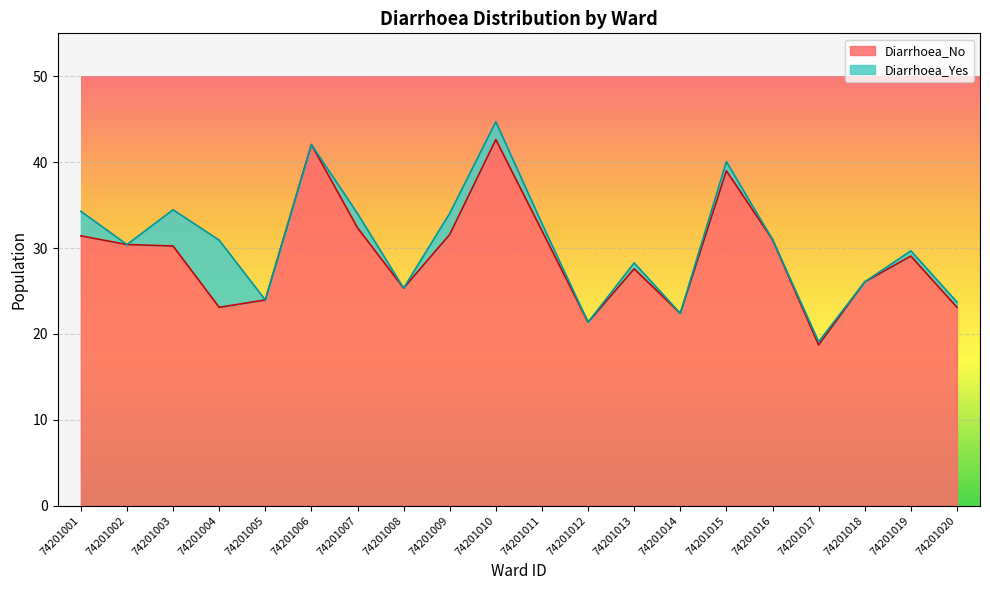

What is the maximum value shown in the chart?

42.6